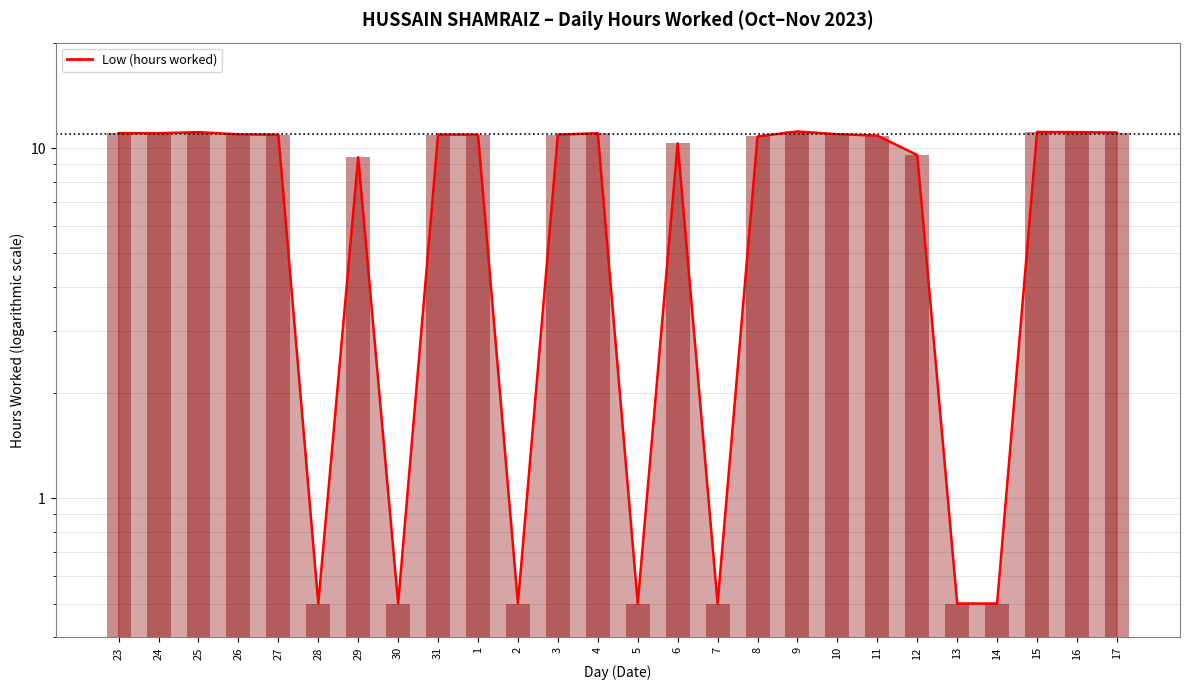

What is the difference between the second highest and minimum values?

10.6